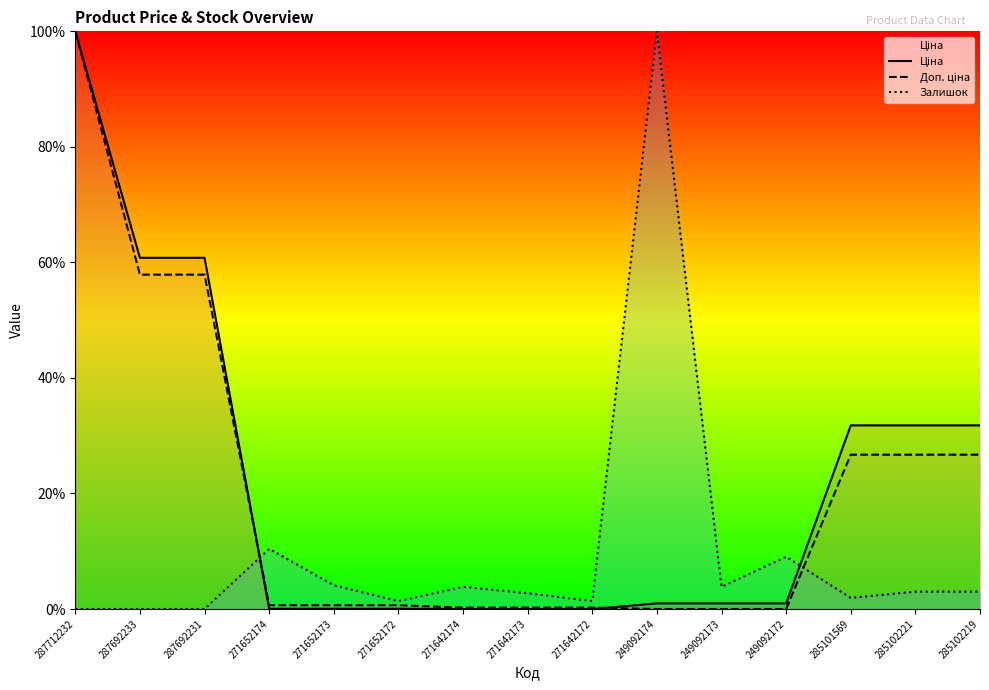

Which series changed the most between 271642173 and 249092173?

Залишок